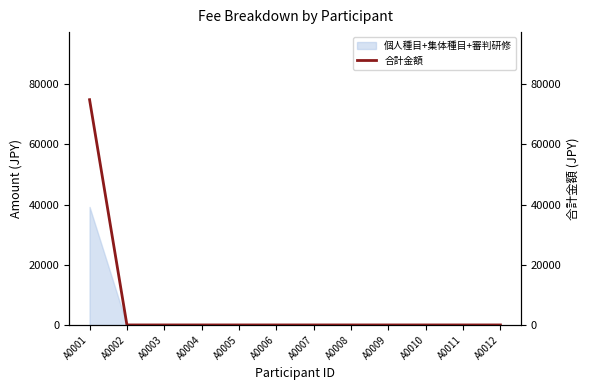

The value at A0012 is 0. True or false?

True